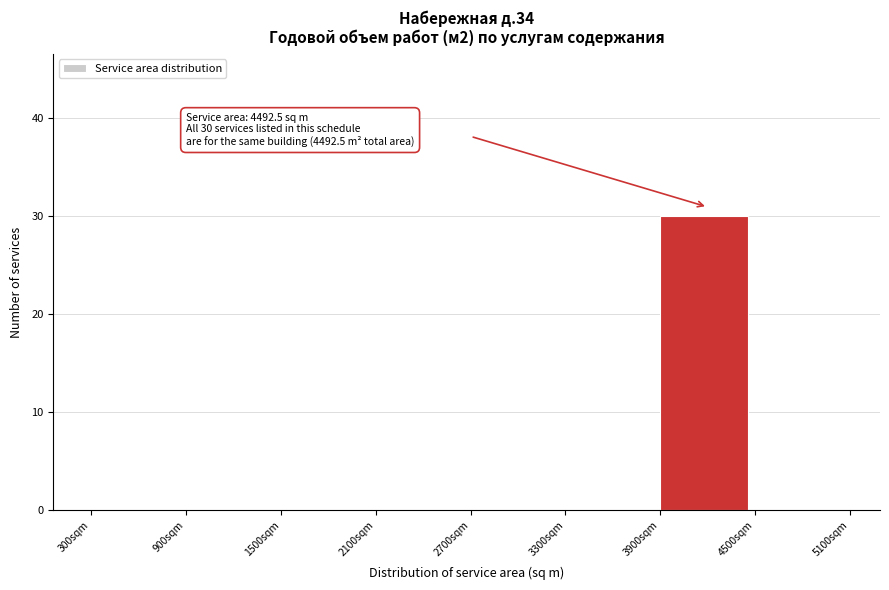

Over which range of the x-axis is the bar tallest?

3900 to 4500